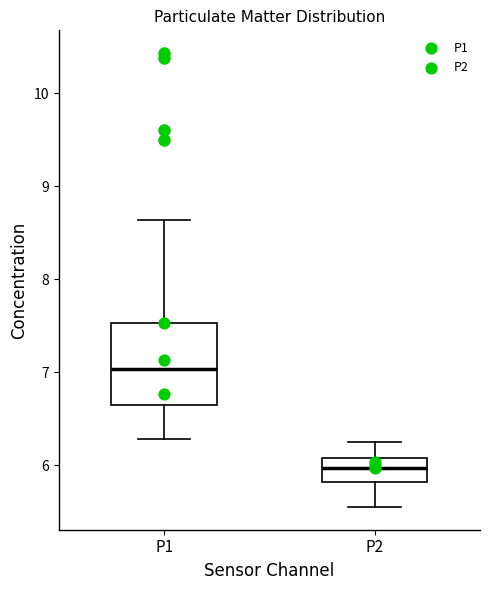

Where does the upper whisker of the box for P1 end on the y-axis? The values are not printed on the chart, so give them approximately, as read against the axis.

8.6